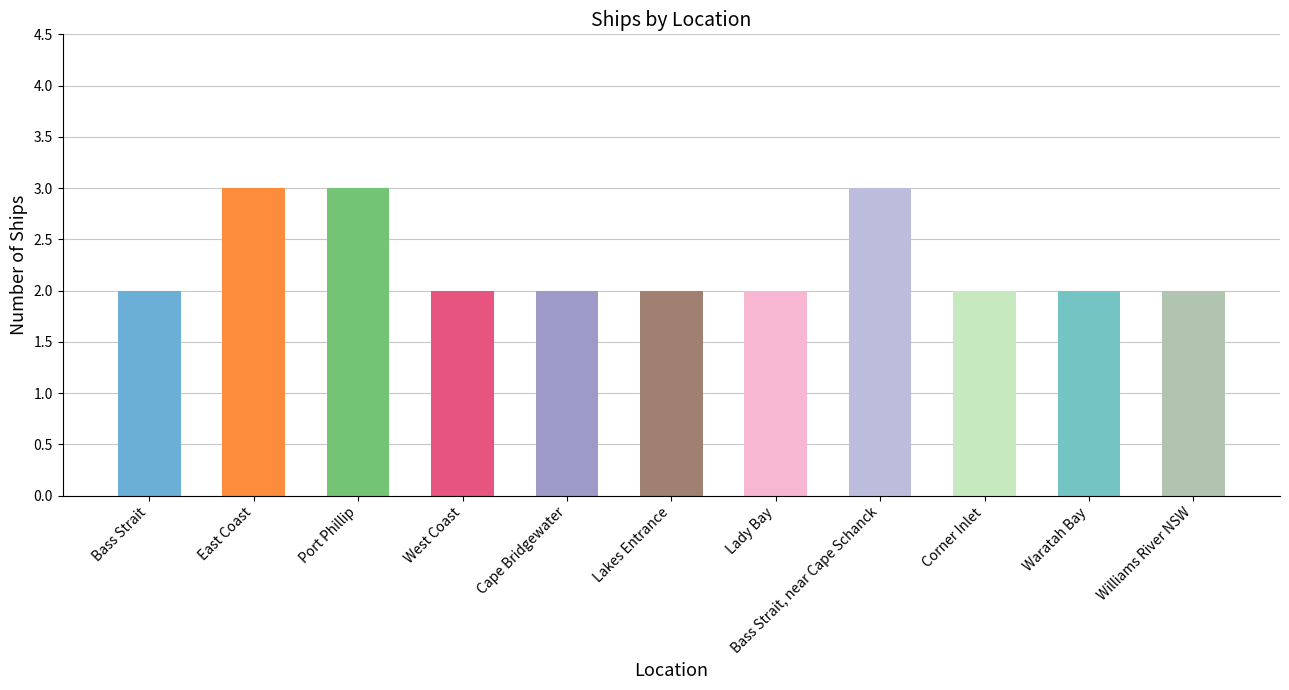

What is the sum of the values at Cape Bridgewater and Bass Strait?

4